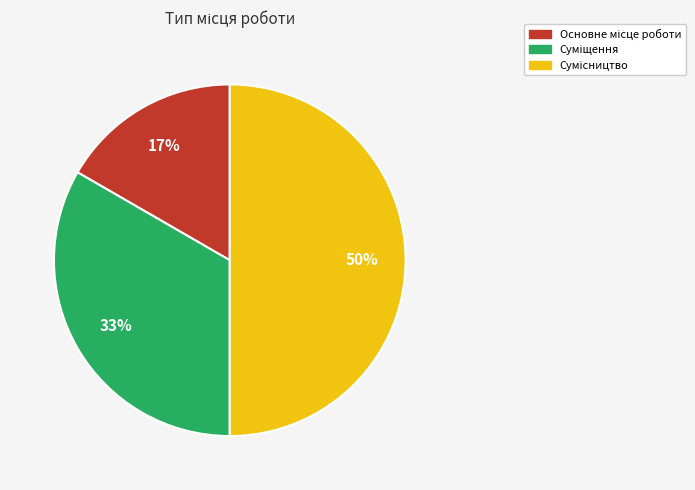

To the nearest percent, what is the average slice percentage?

33%